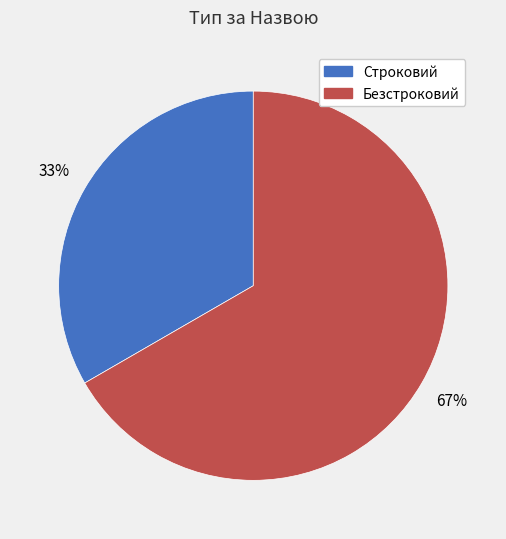

What percentage is the Строковий slice, to the nearest percent?

33%